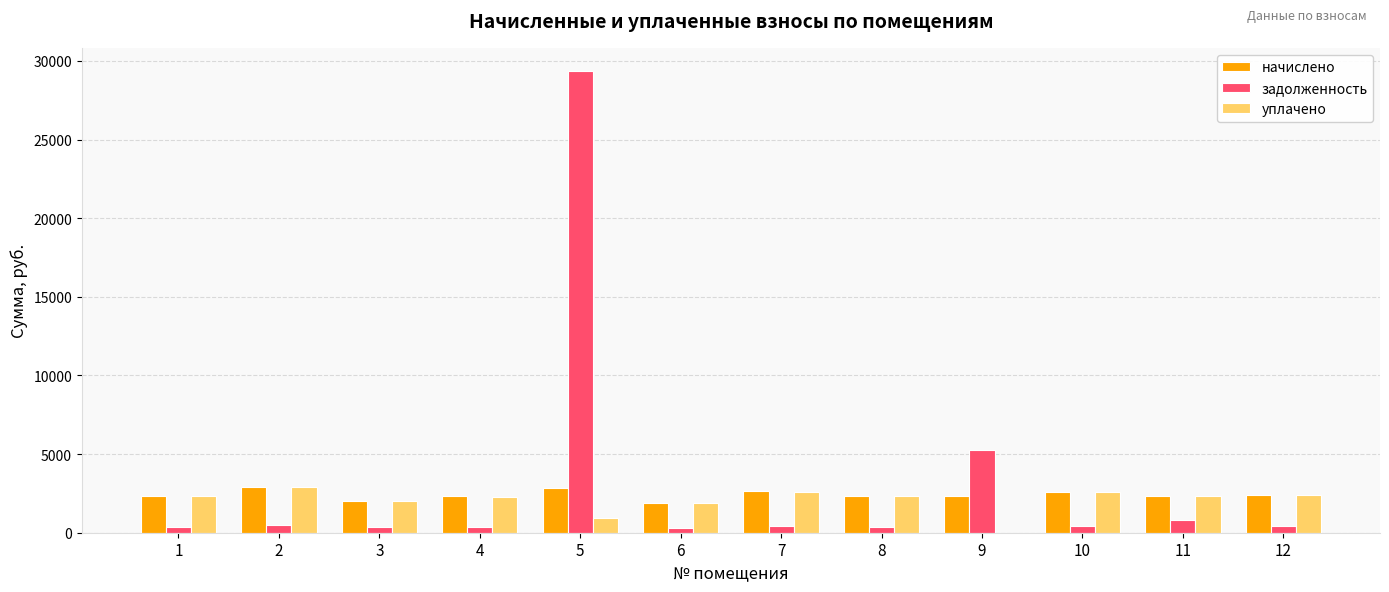

What is the greatest value displayed?

29362.1